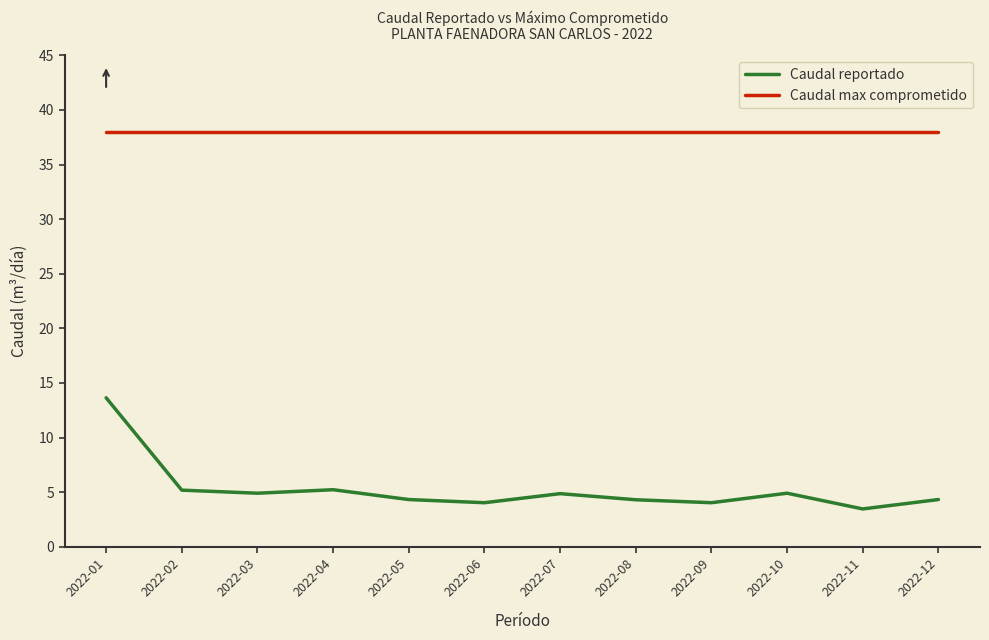

Is the value of Caudal reportado at 2022-12 greater than the value of Caudal max comprometido at 2022-08?

No